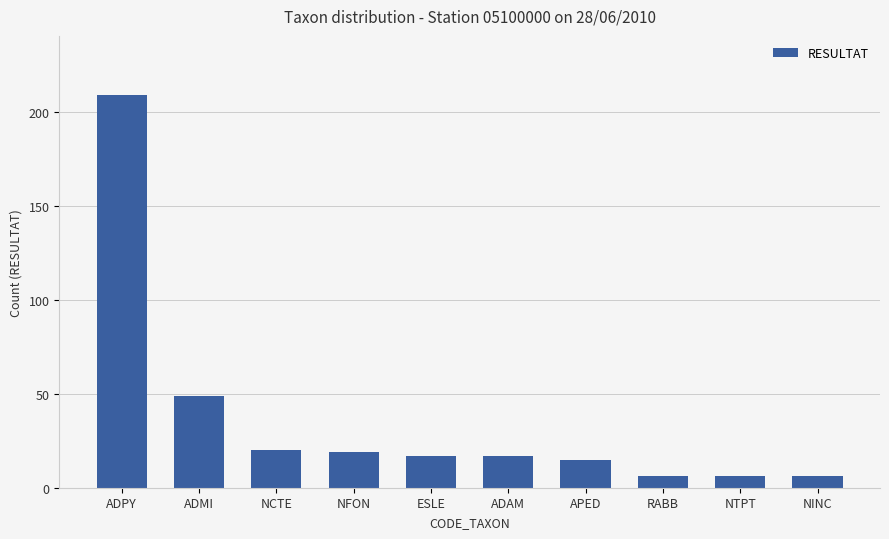

What is the smallest value displayed?

6